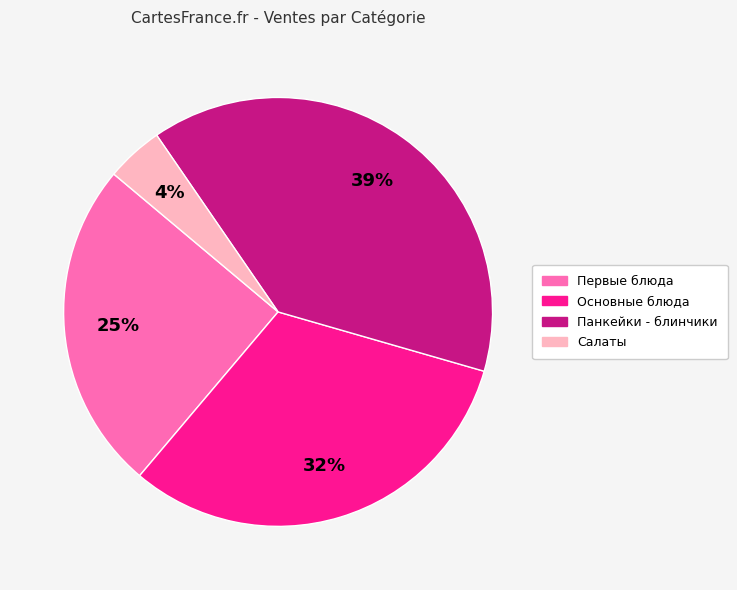

Is there any slice that represents more than half of the pie?

No